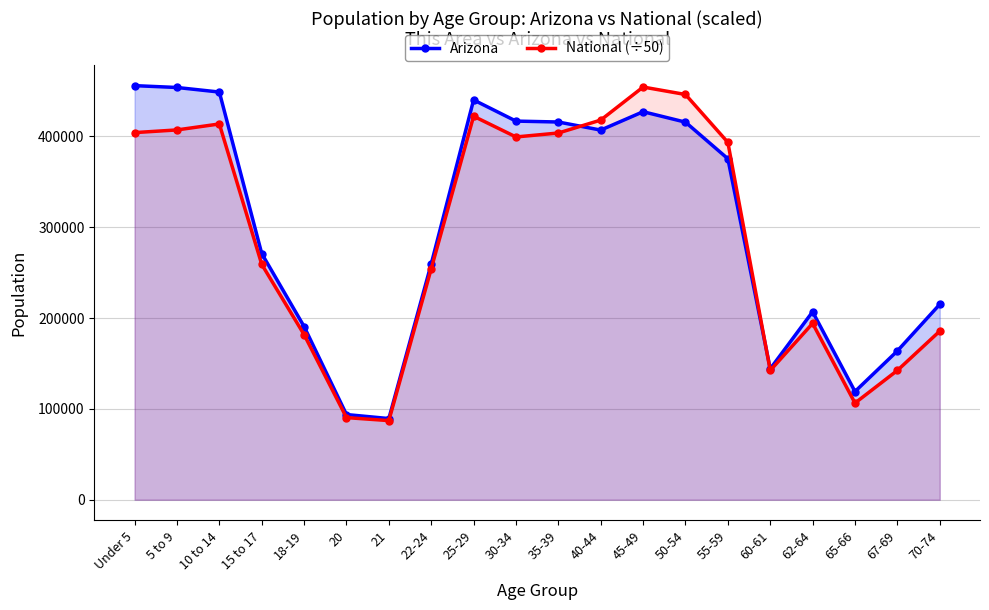

True or false: National (÷50) has more than 2 points higher than both neighbors.

True